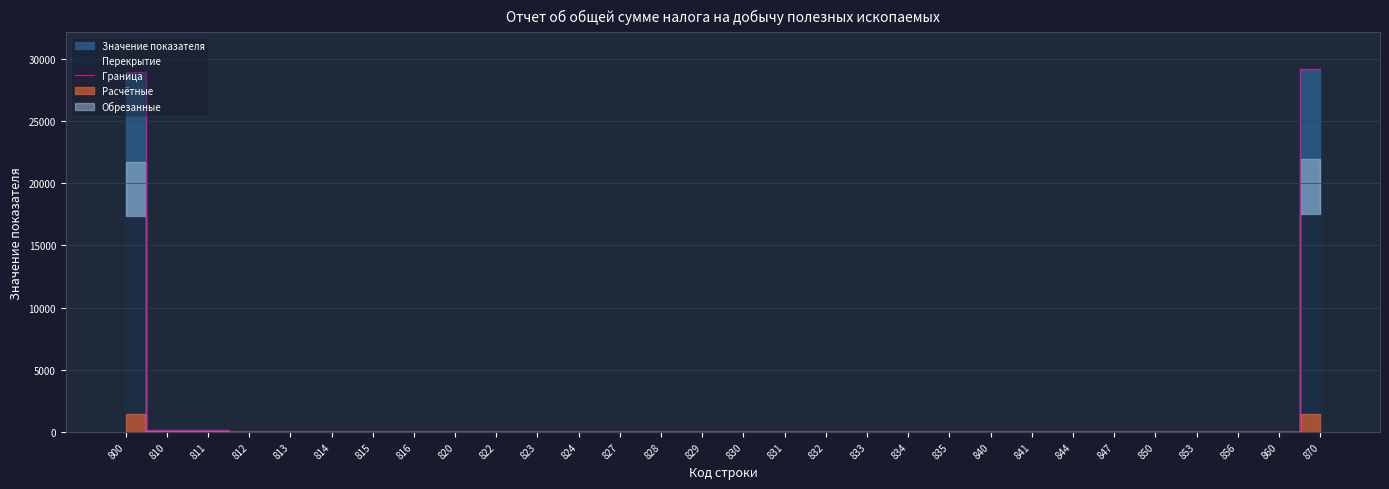

Which has a higher value, 832 or 856?

832